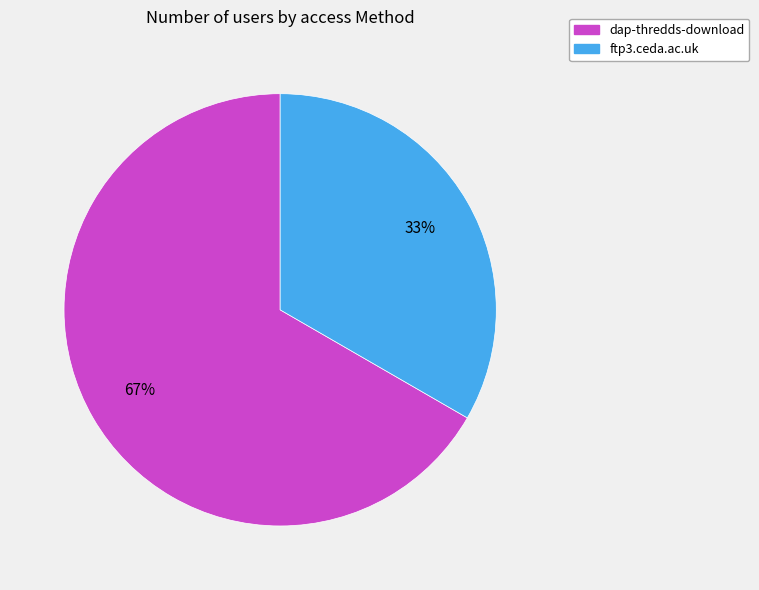

To the nearest percent, what percentage of the pie is ftp3.ceda.ac.uk?

33%